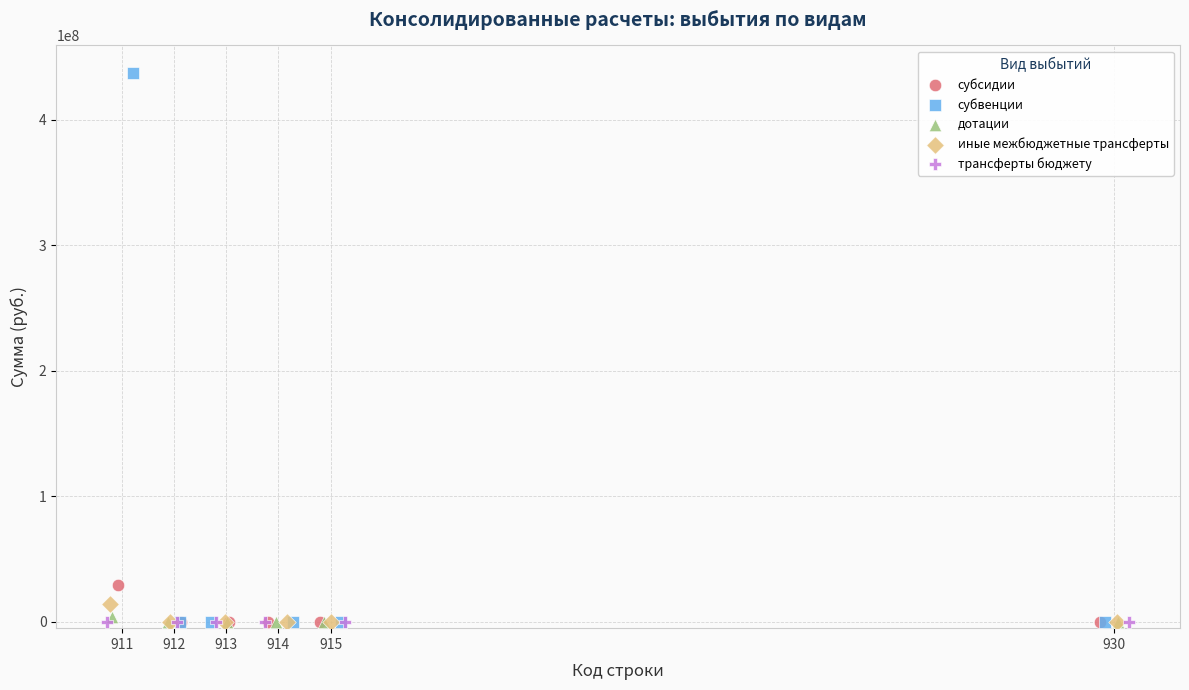

Which series reaches the maximum Y coordinate?

субвенции